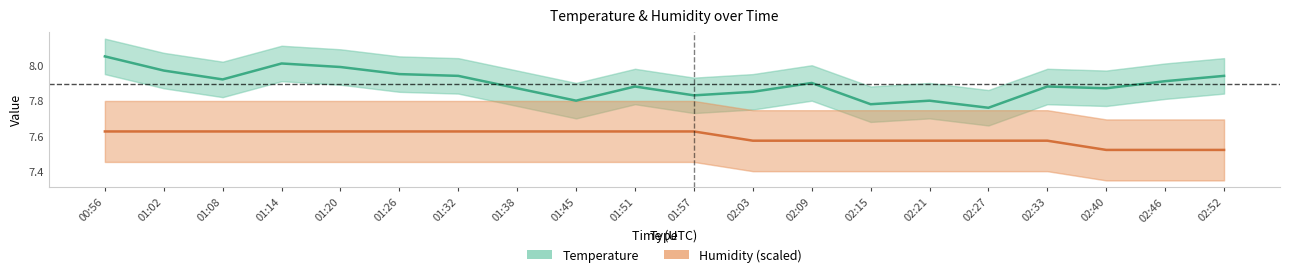

Between 01:20 and 01:45, which series saw the biggest shift?

Temperature